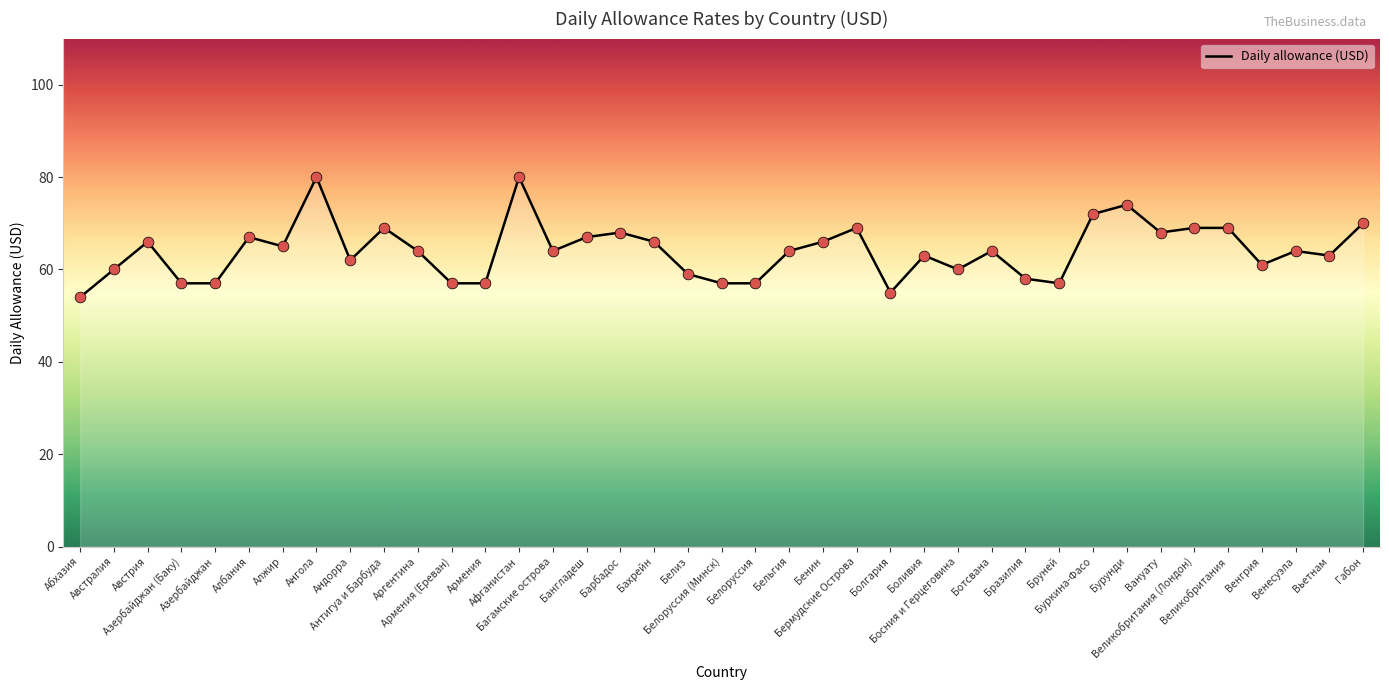

What is the change in value from Ангола to Буркина-Фасо?

-8